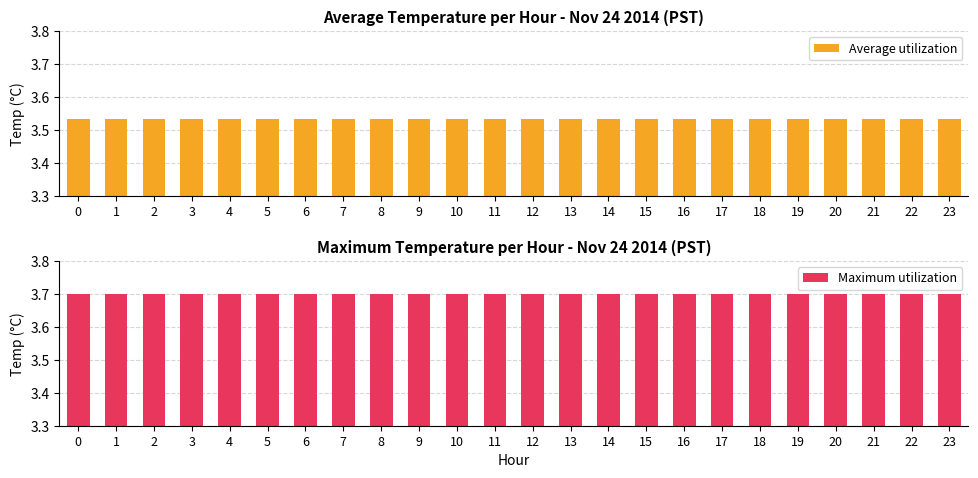

Reading left to right, extract all data points from this chart.

Average utilization: 0=3.5	1=3.5	2=3.5	3=3.5	4=3.5	5=3.5	6=3.5	7=3.5	8=3.5	9=3.5	10=3.5	11=3.5	12=3.5	13=3.5	14=3.5	15=3.5	16=3.5	17=3.5	18=3.5	19=3.5	20=3.5	21=3.5	22=3.5	23=3.5
Maximum utilization: 0=3.7	1=3.7	2=3.7	3=3.7	4=3.7	5=3.7	6=3.7	7=3.7	8=3.7	9=3.7	10=3.7	11=3.7	12=3.7	13=3.7	14=3.7	15=3.7	16=3.7	17=3.7	18=3.7	19=3.7	20=3.7	21=3.7	22=3.7	23=3.7